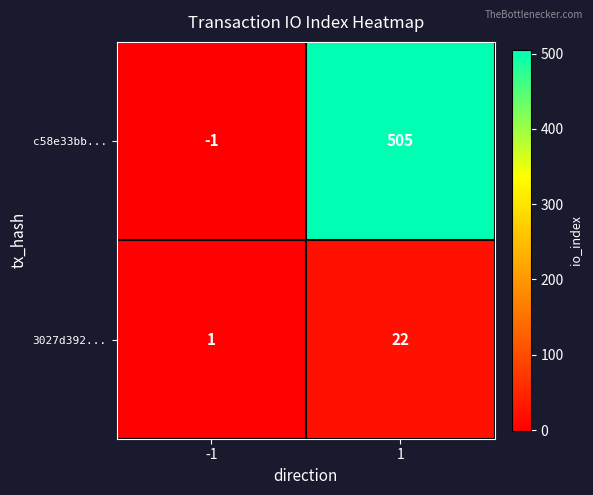

What is the difference between the c58e33bb... values at -1 and 1?

506